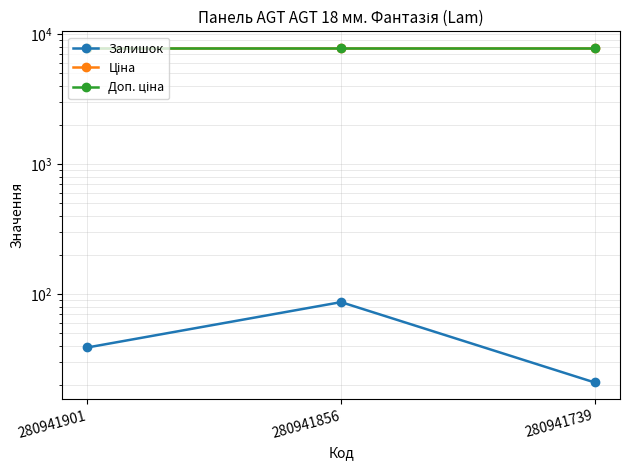

Where is Доп. ціна nearest to the value 7792?

280941901